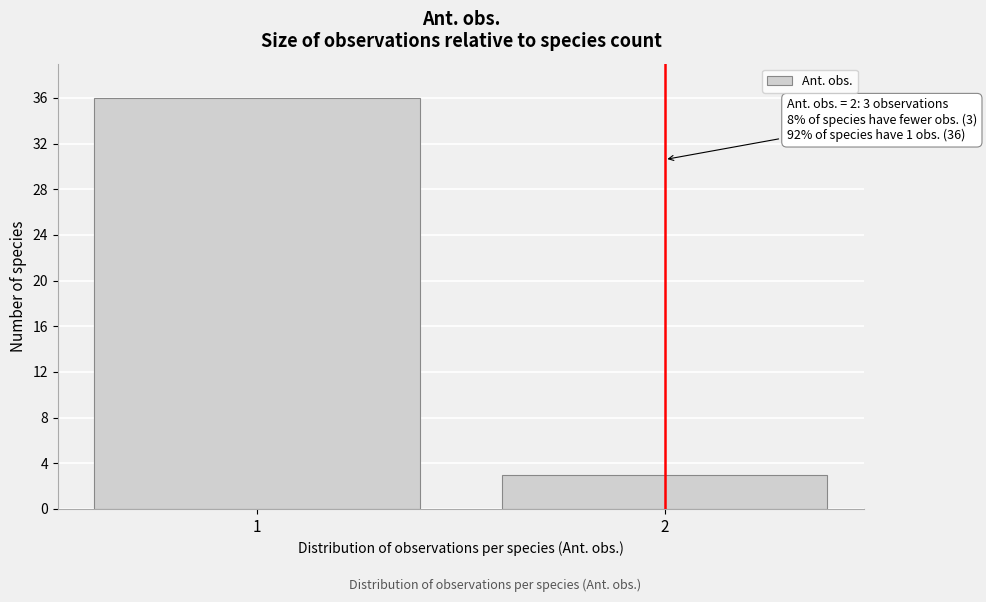

Reading right to left, transcribe all the data shown in this chart.

3	36